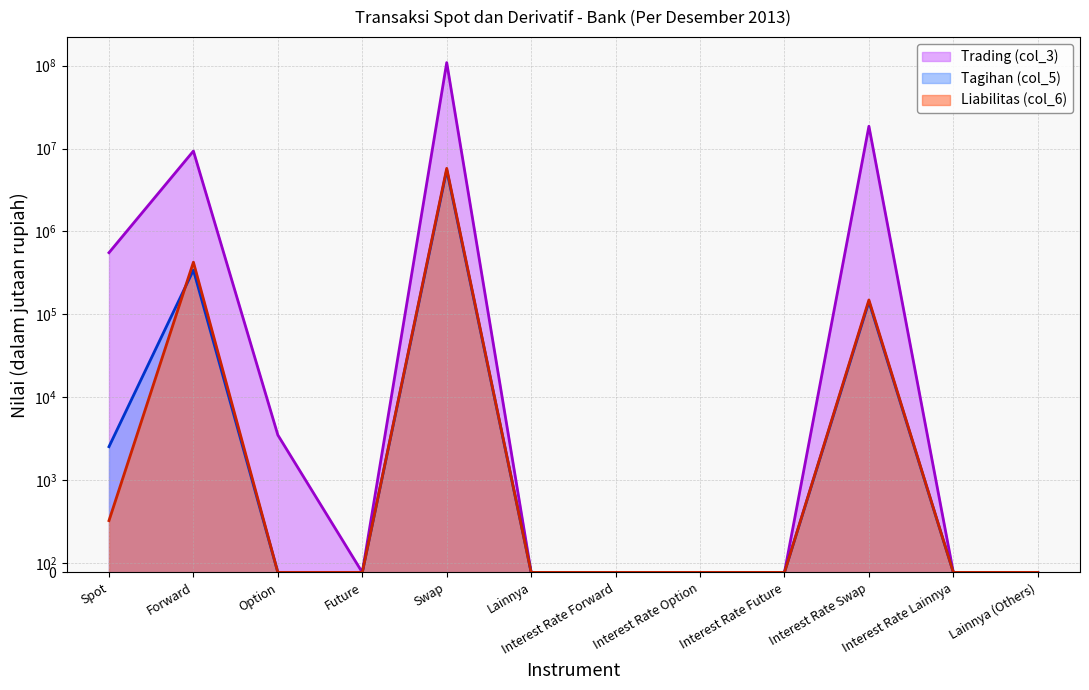

Does the chart have visible grid lines?

Yes